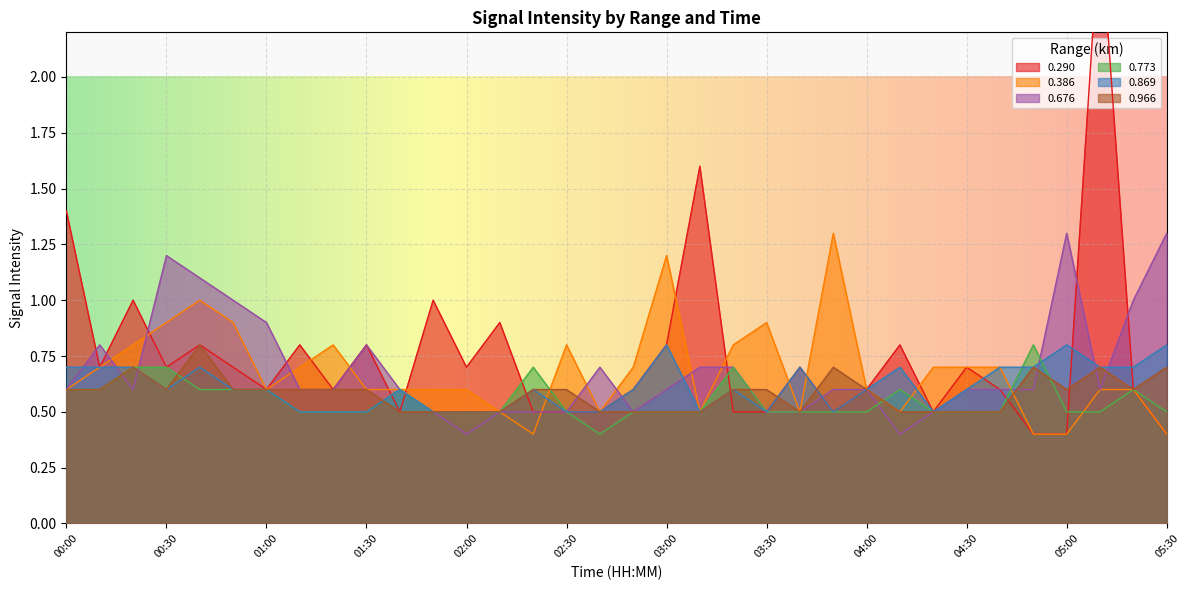

Which series ends up on top after the final intersection of 0.773 and 0.966?

0.966